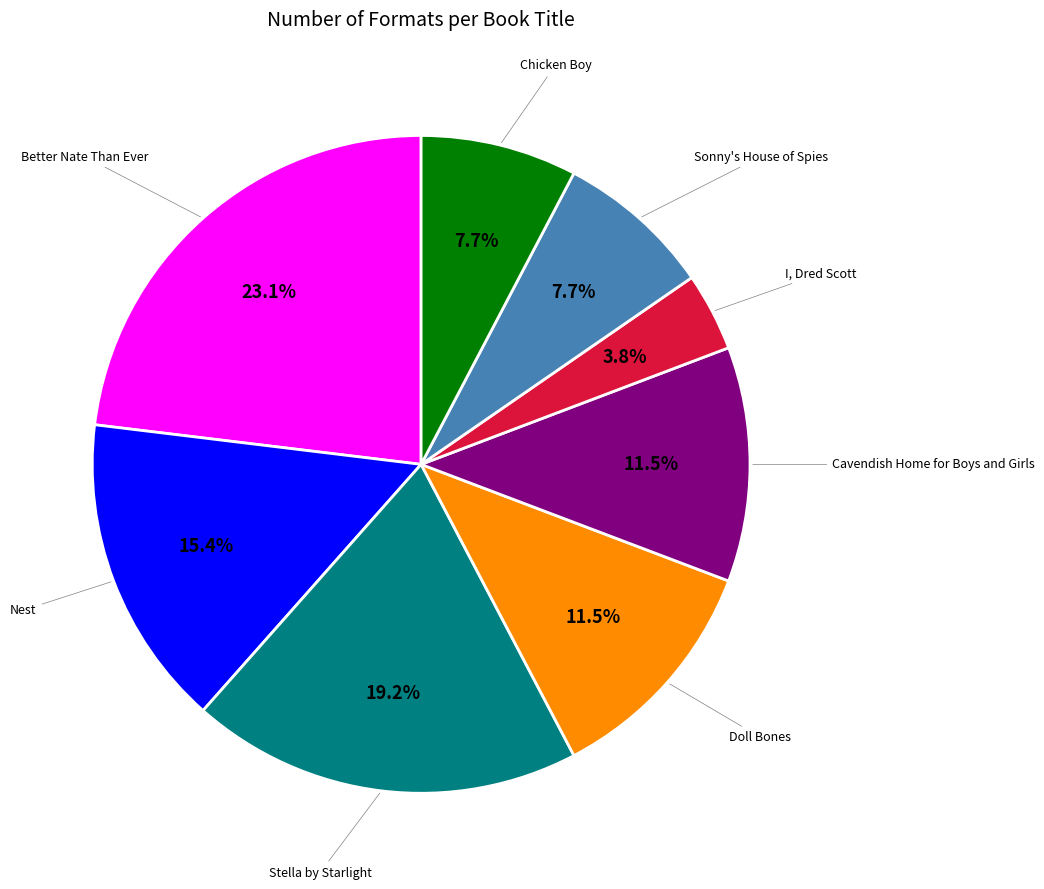

Does any single category account for the majority?

No